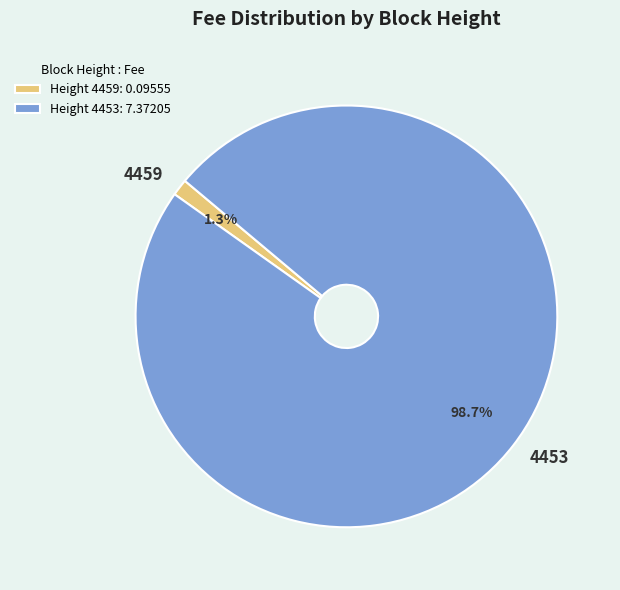

Is there a majority slice in this chart?

Yes